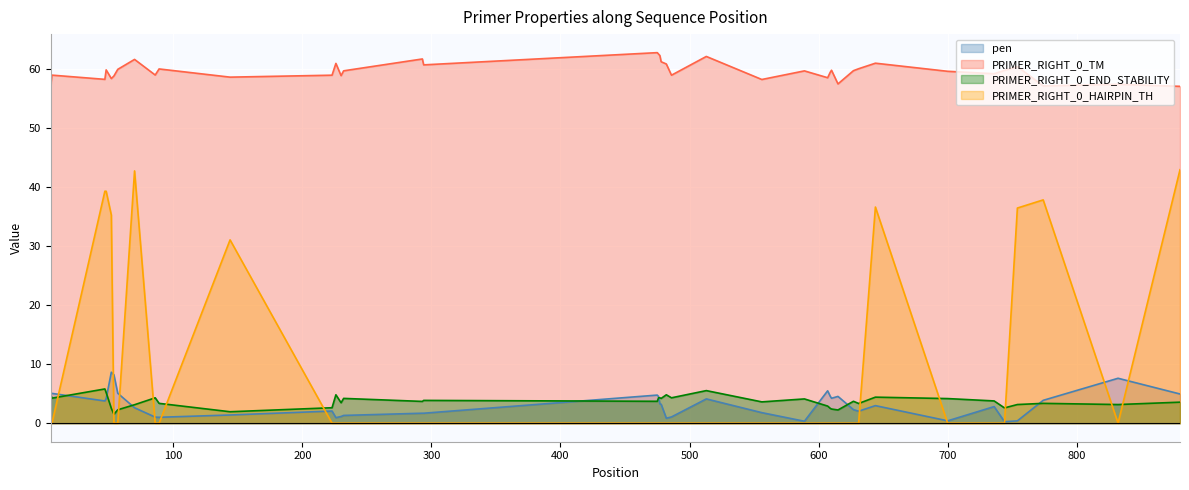

What are all the series names shown in the legend?

pen, PRIMER_RIGHT_0_TM, PRIMER_RIGHT_0_END_STABILITY, PRIMER_RIGHT_0_HAIRPIN_TH